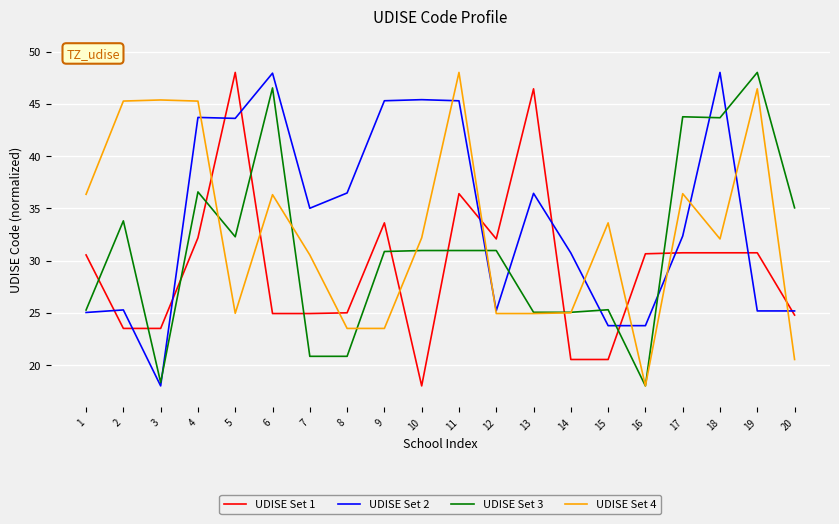

Between 9 and 10, which series saw the biggest shift?

UDISE Set 1